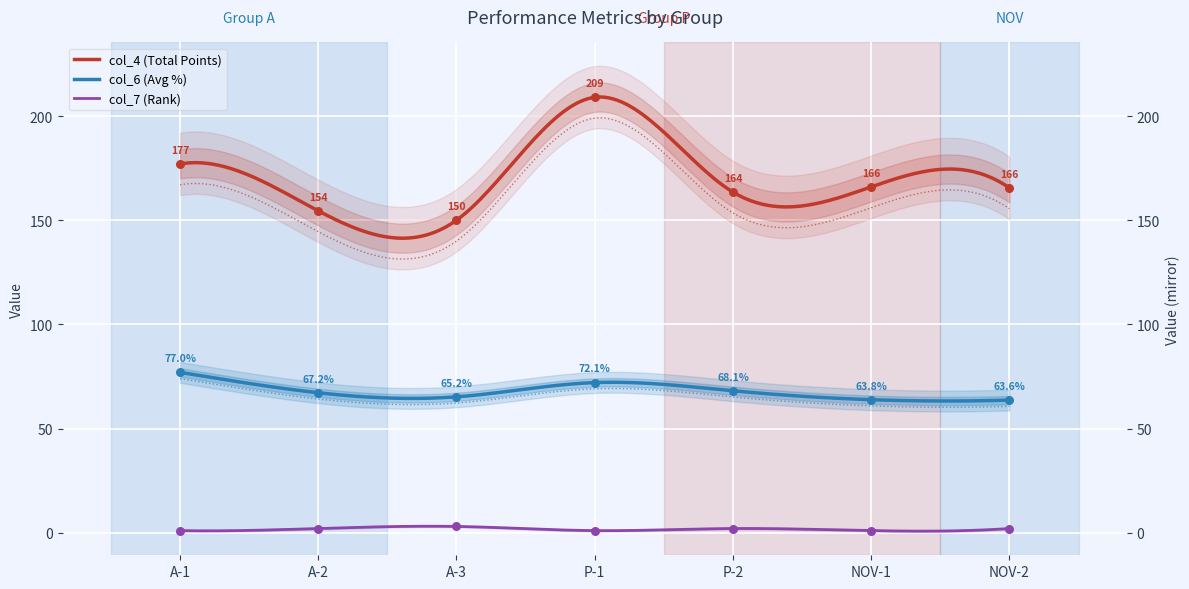

What are all the series names shown in the legend?

col_4, col_6, col_7